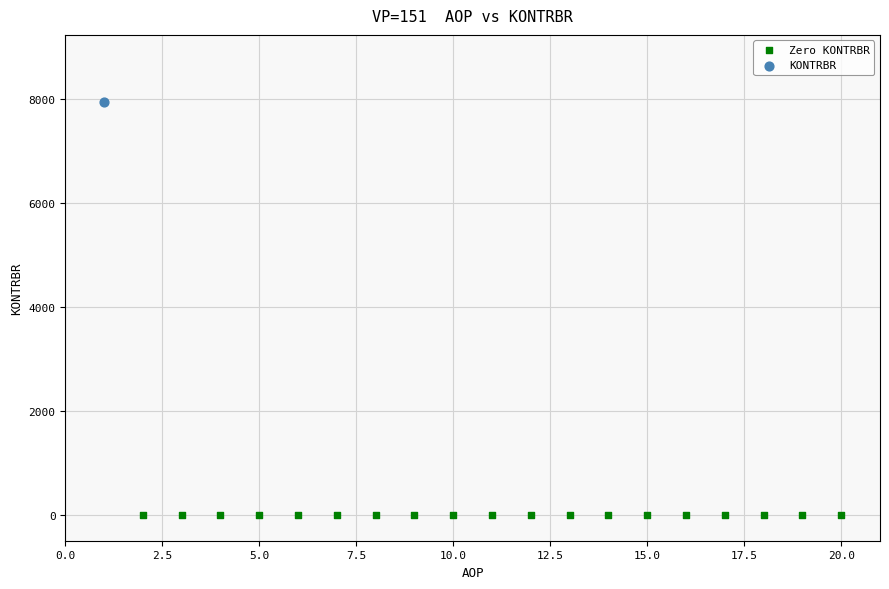

Which series reaches the minimum Y coordinate?

Zero KONTRBR